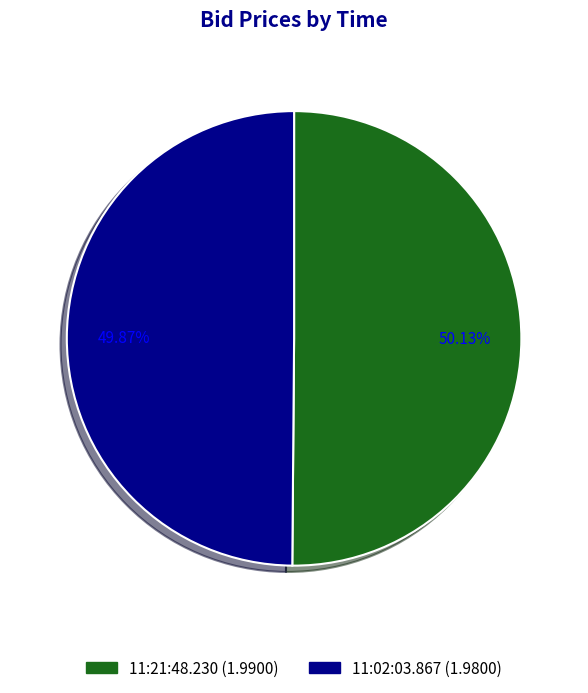

Is the sum of 11:21:48.230 and 11:02:03.867 greater than half?

Yes